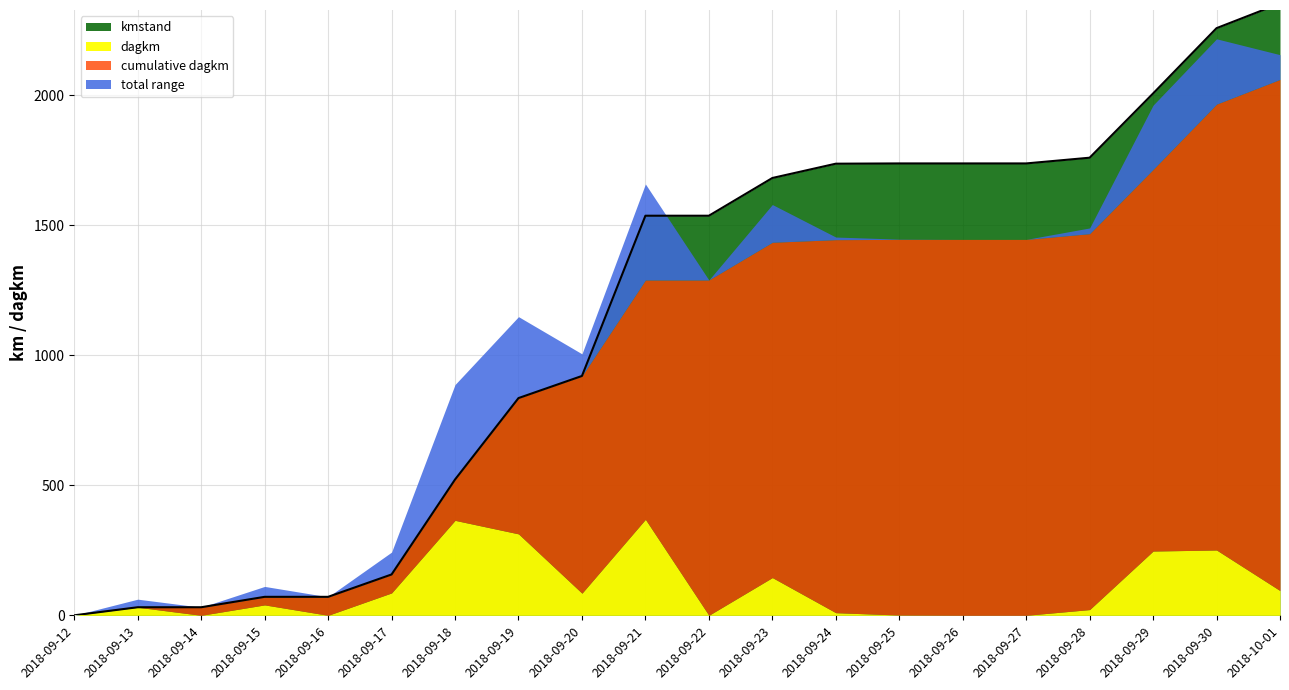

Reading left to right, transcribe all the data shown in this chart.

2018-09-12=0	2018-09-13=31	2018-09-14=31	2018-09-15=71	2018-09-16=71	2018-09-17=157	2018-09-18=522	2018-09-19=835	2018-09-20=920	2018-09-21=1536	2018-09-22=1536	2018-09-23=1681	2018-09-24=1736	2018-09-25=1737	2018-09-26=1737	2018-09-27=1737	2018-09-28=1759	2018-09-29=2006	2018-09-30=2257	2018-10-01=2352